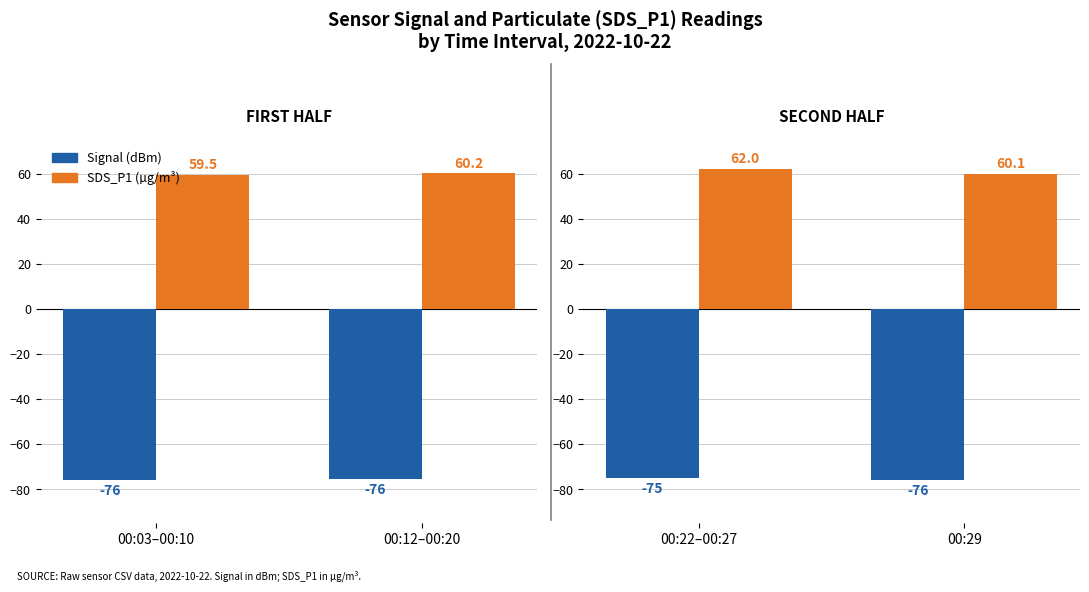

Between 00:22–00:27 and 00:29, which series saw the biggest shift?

SDS_P1 (µg/m³)